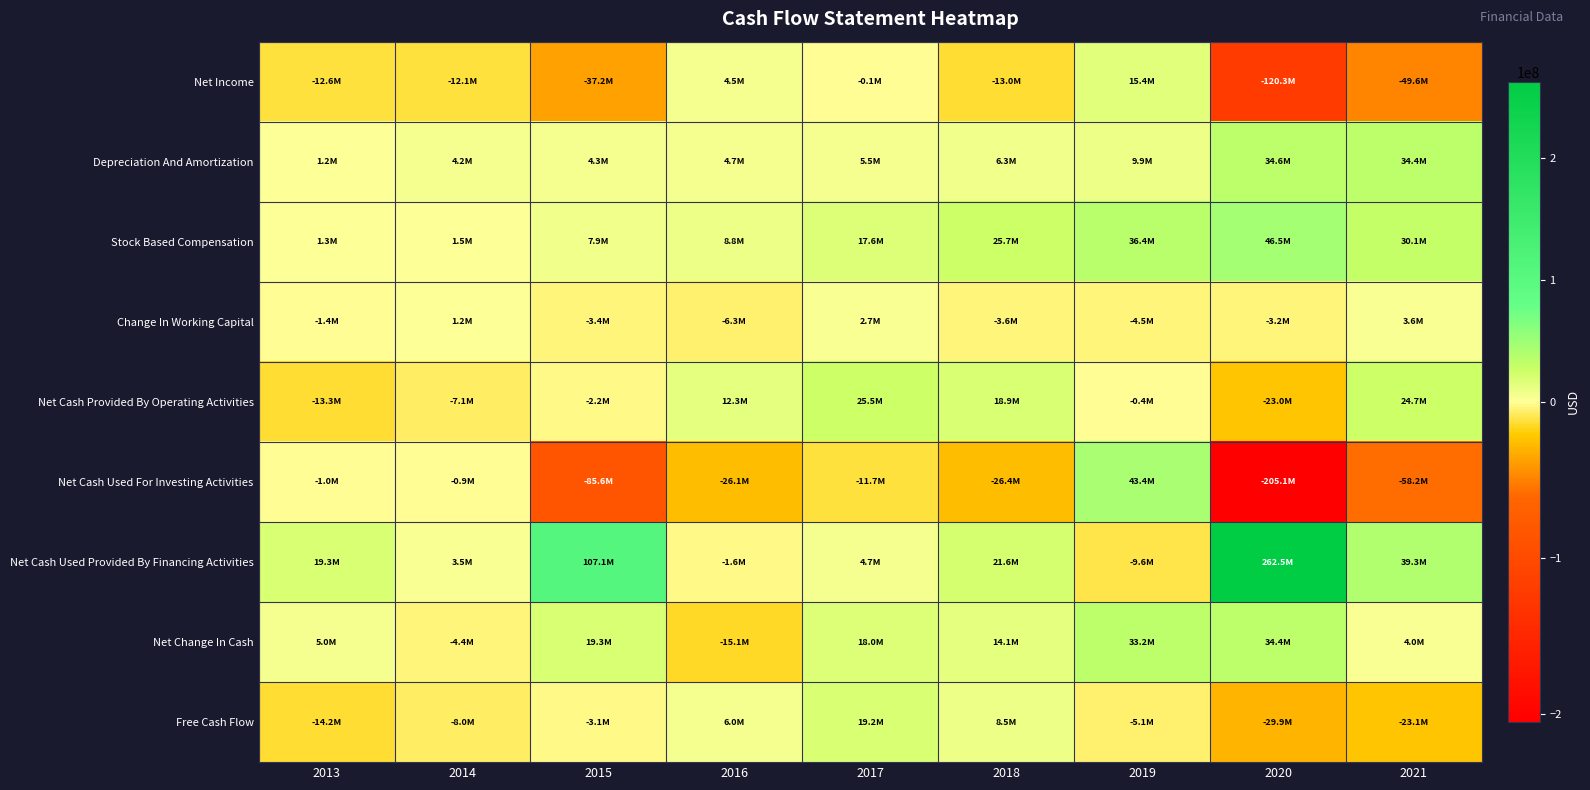

At which category does the chart reach its minimum across all series?

2020